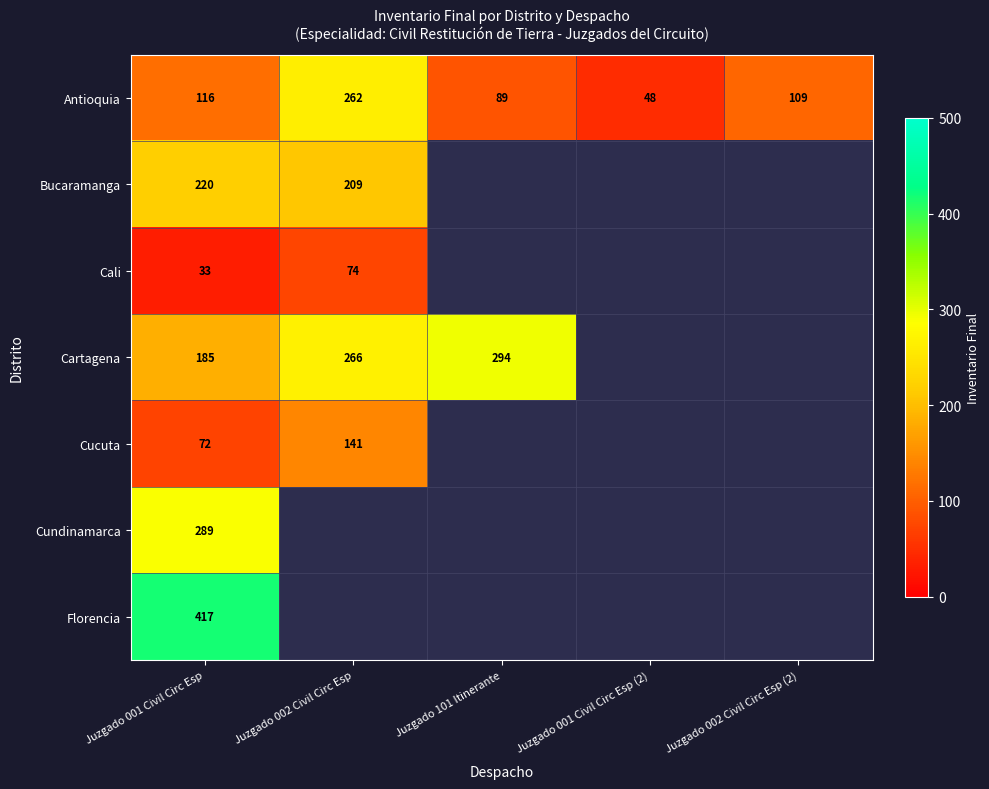

What is the minimum value shown in the chart?

33.0